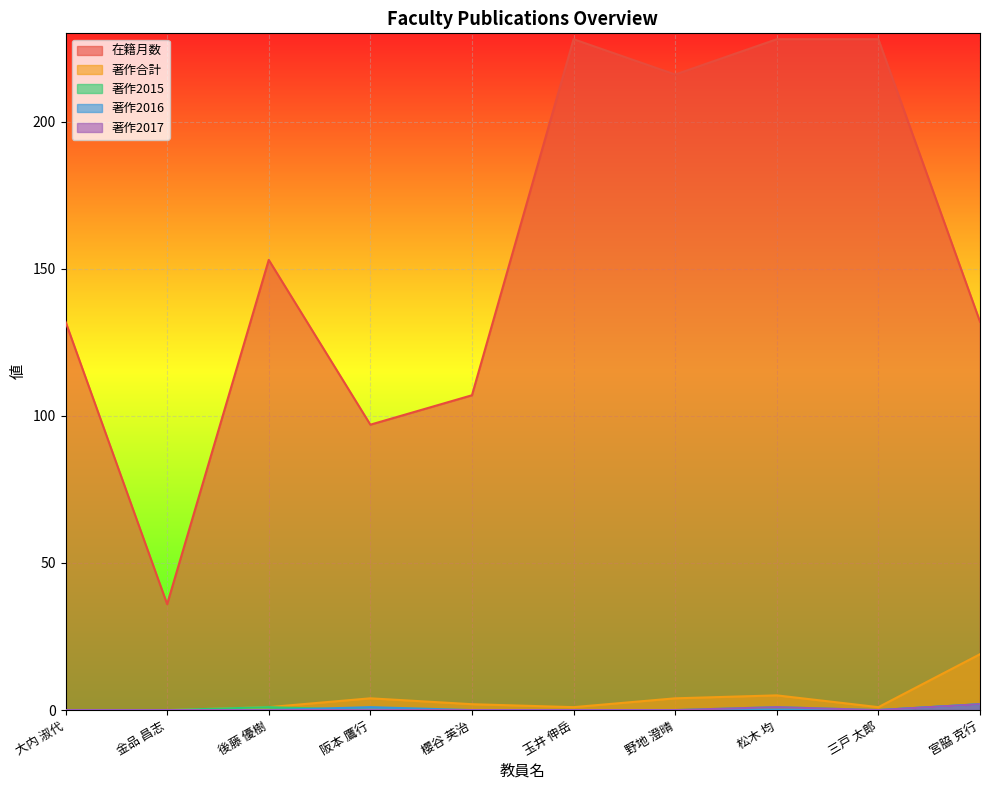

Where is the first local minimum for 在籍月数?

金品 昌志